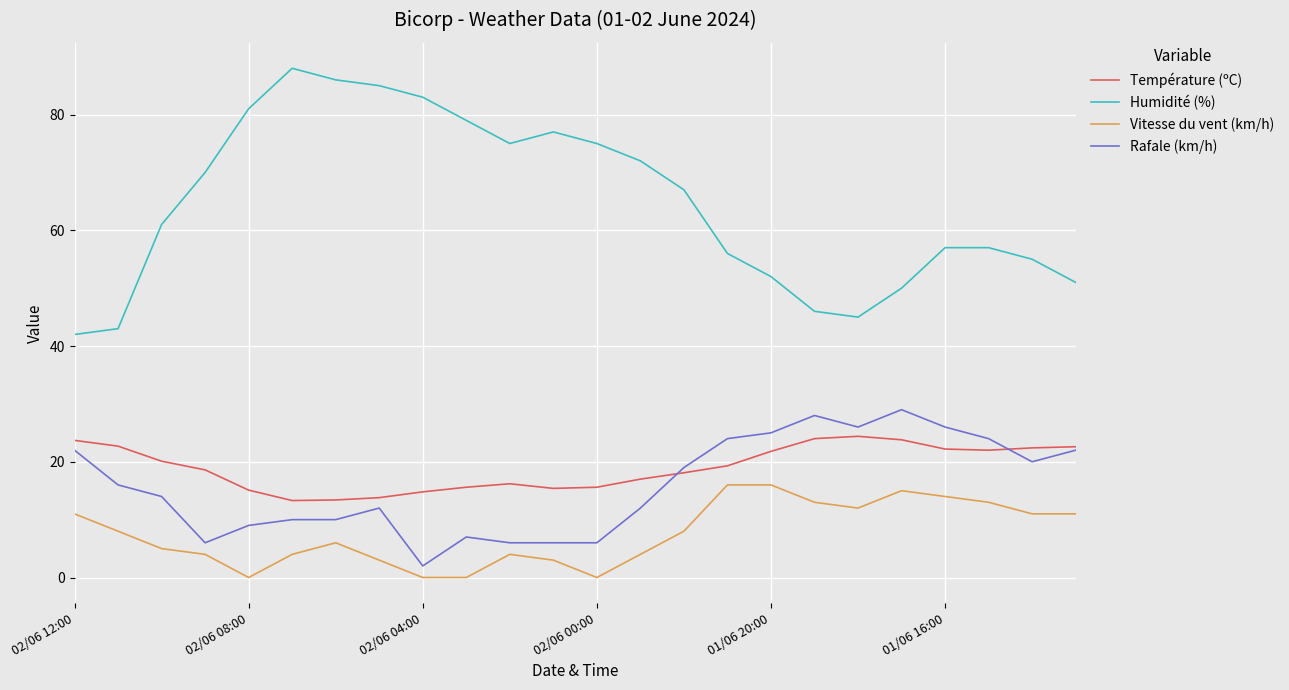

What is the maximum value shown in the chart?

88.0